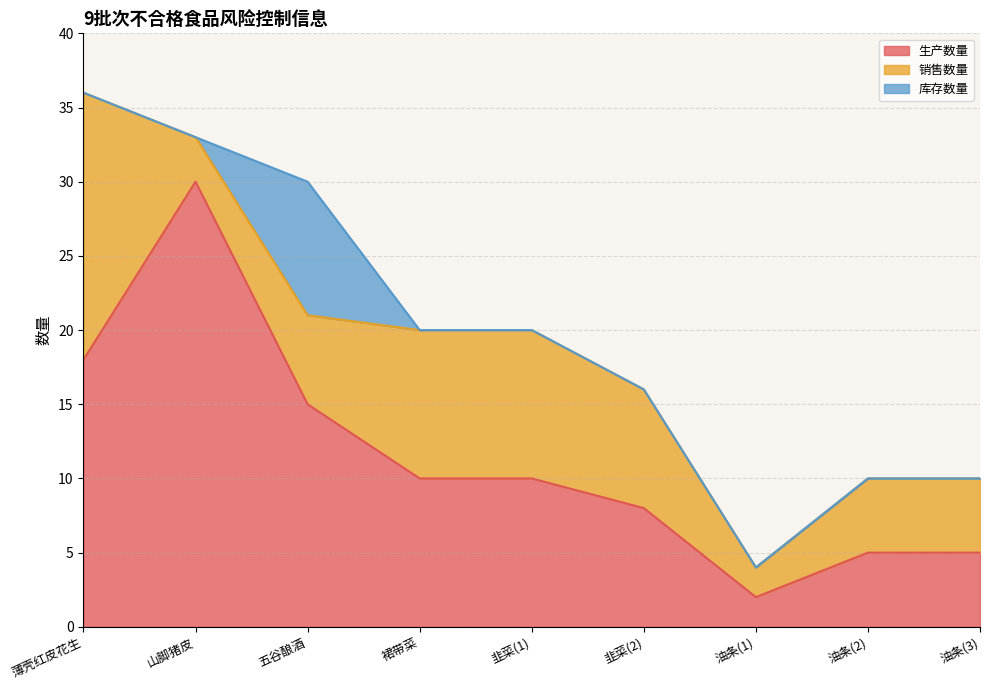

Reading left to right, what are all the values shown in this chart?

生产数量: 18	30	15	10	10	8	2	5	5
销售数量: 18	3	6	10	10	8	2	5	5
库存数量: 0	0	9	0	0	0	0	0	0